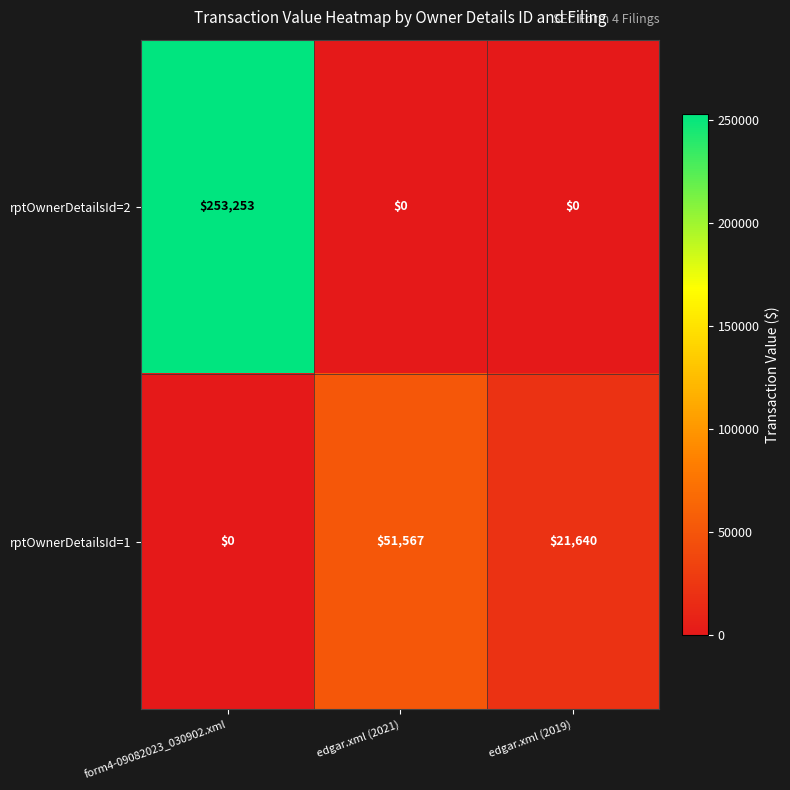

Reading left to right, what are all the values shown in this chart?

rptOwnerDetailsId=2: 253253	0	0
rptOwnerDetailsId=1: 0	51567	21640